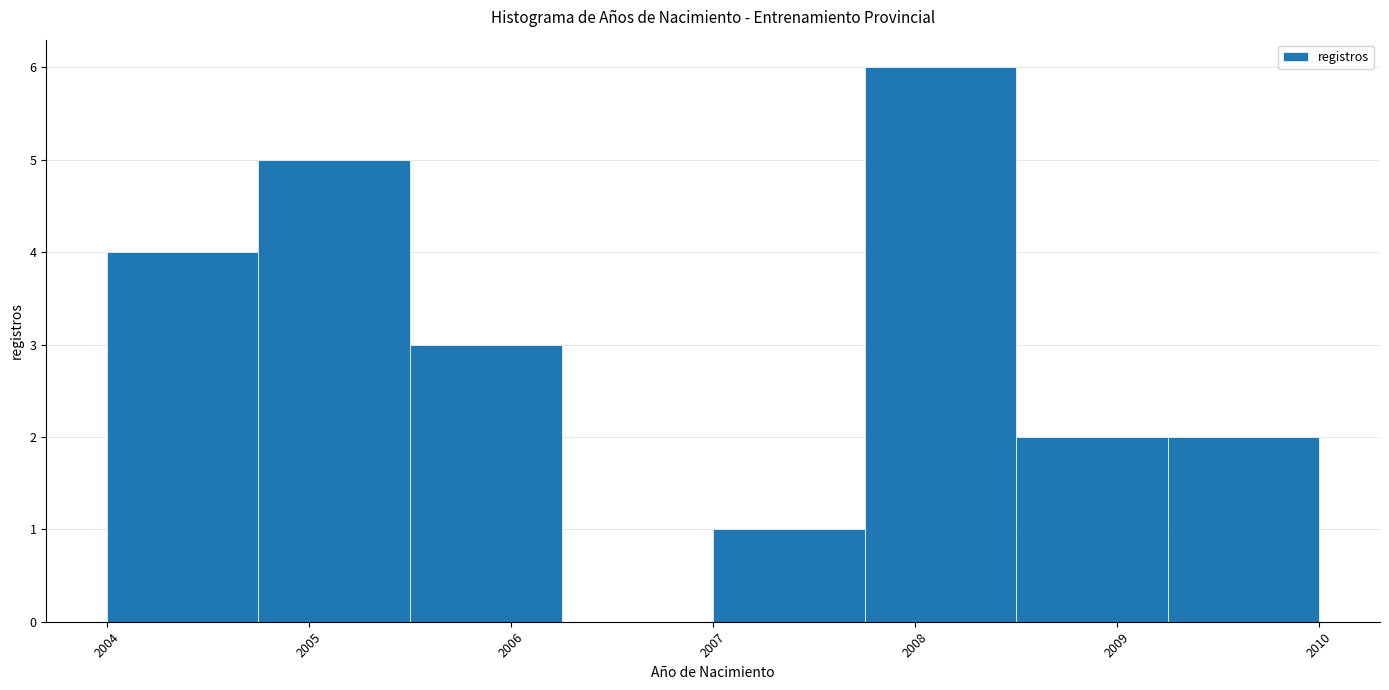

Reading left to right, list every bar in this chart as the range it spans on the x-axis followed by its height. Neither the bar edges nor the heights are printed on the chart, so give them approximately, as read against the axes.

2004.00 to 2004.75: 4
2004.75 to 2005.50: 5
2005.50 to 2006.25: 3
2006.25 to 2007.00: 0
2007.00 to 2007.75: 1
2007.75 to 2008.50: 6
2008.50 to 2009.25: 2
2009.25 to 2010.00: 2